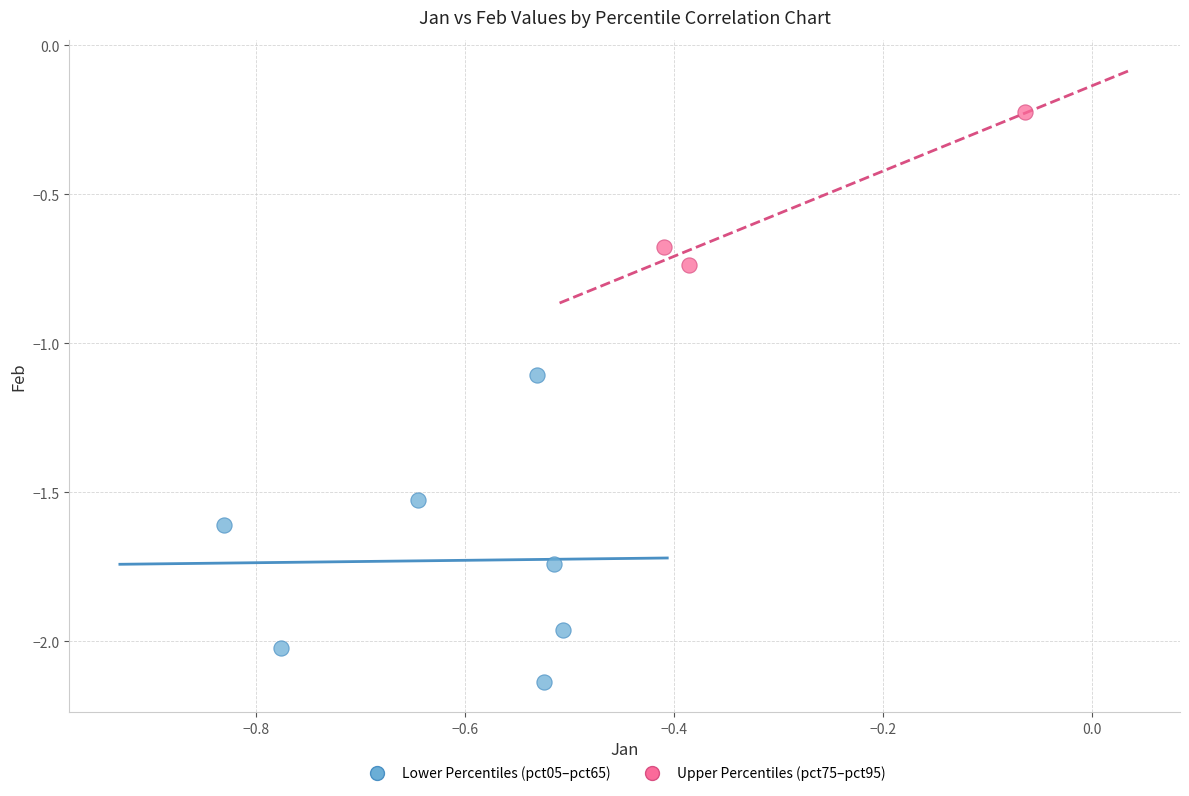

Which series contains the highest Y value?

Upper Percentiles (pct75–pct95)